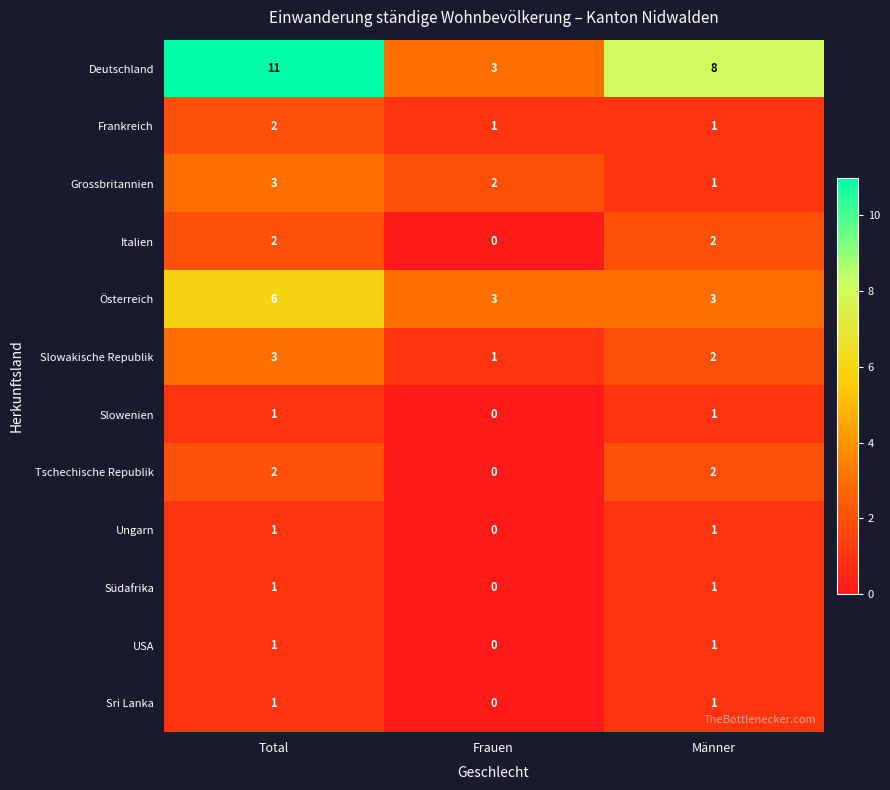

How many series are shown in this chart?

12